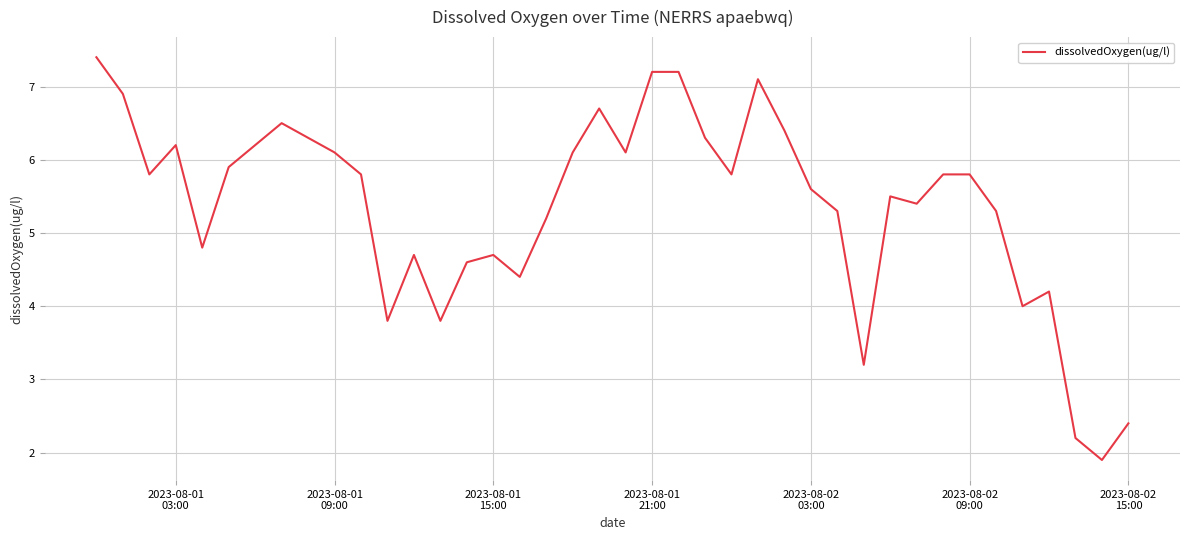

What is the greatest value displayed?

7.4